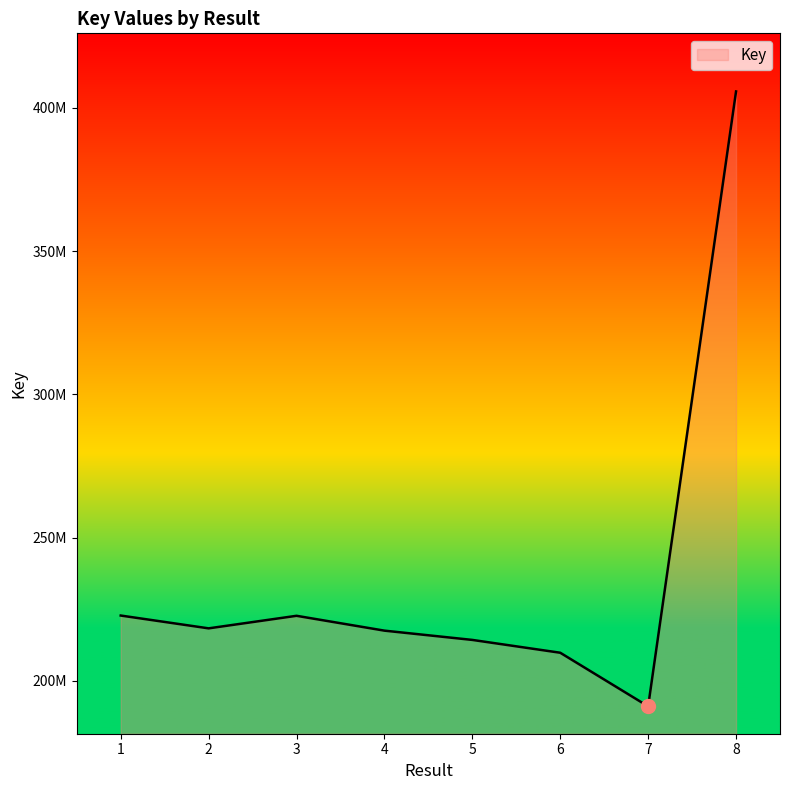

Which label corresponds to the largest value in the chart?

8